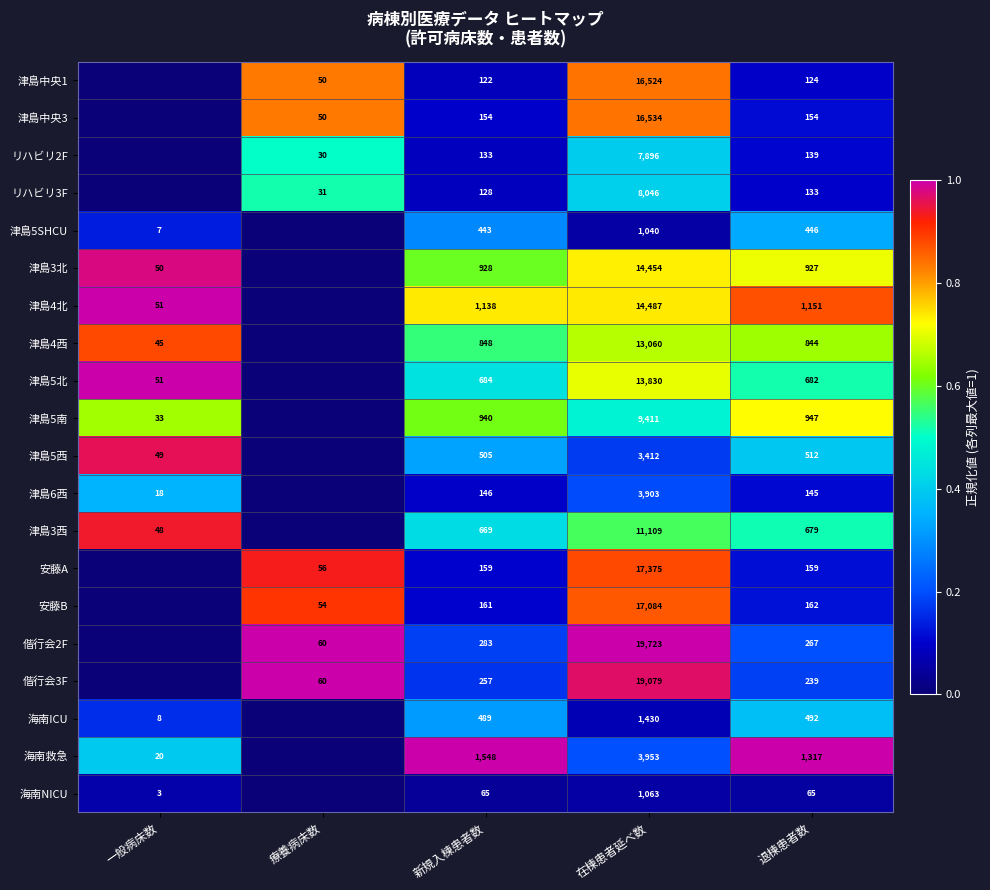

Is the value of 津島3西 at 一般病床数 greater than the value of 海南救急 at 在棟患者延べ数?

No